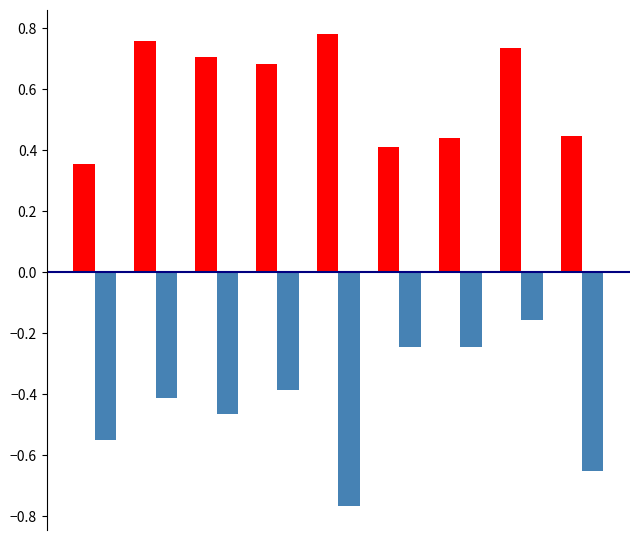

Count the number of categories in the chart.

9